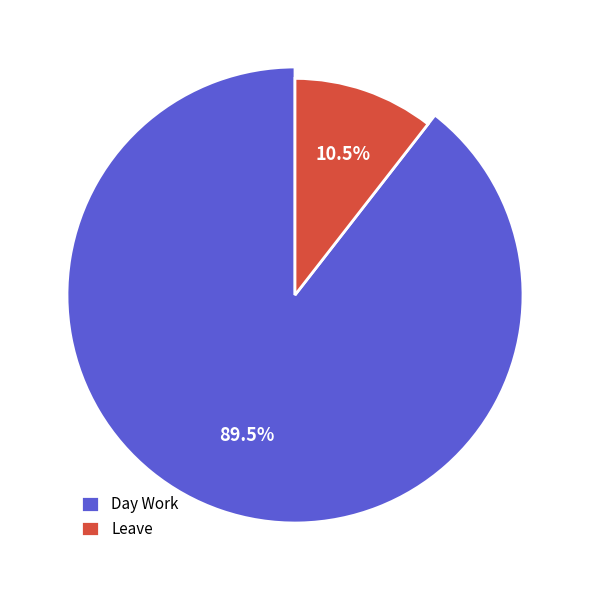

Which slice is the smallest?

Leave